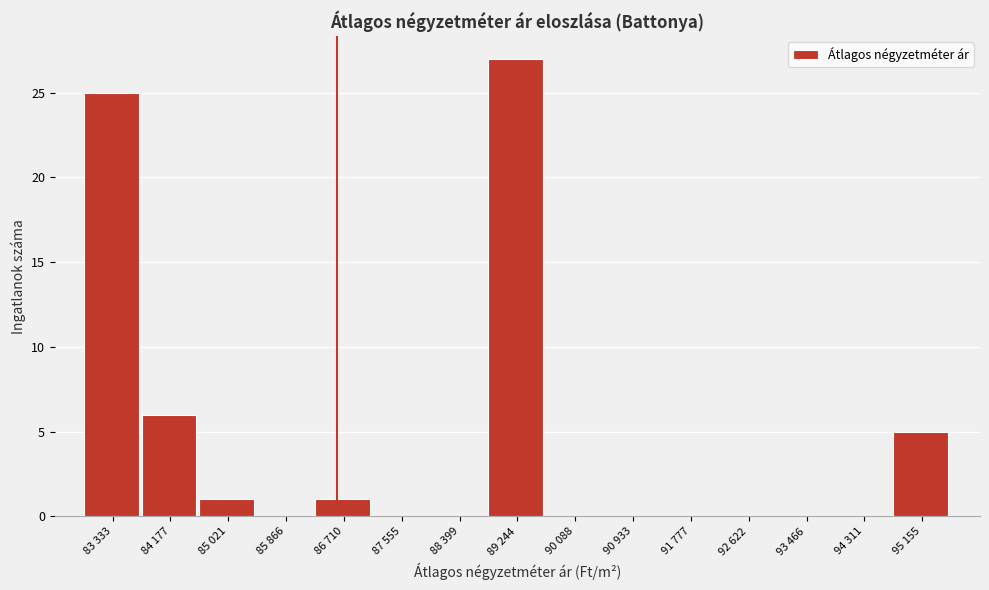

Reading right to left, extract all data points from this chart.

95 155=5	94 311=0	93 466=0	92 622=0	91 777=0	90 933=0	90 088=0	89 244=27	88 399=0	87 555=0	86 710=1	85 866=0	85 021=1	84 177=6	83 333=25